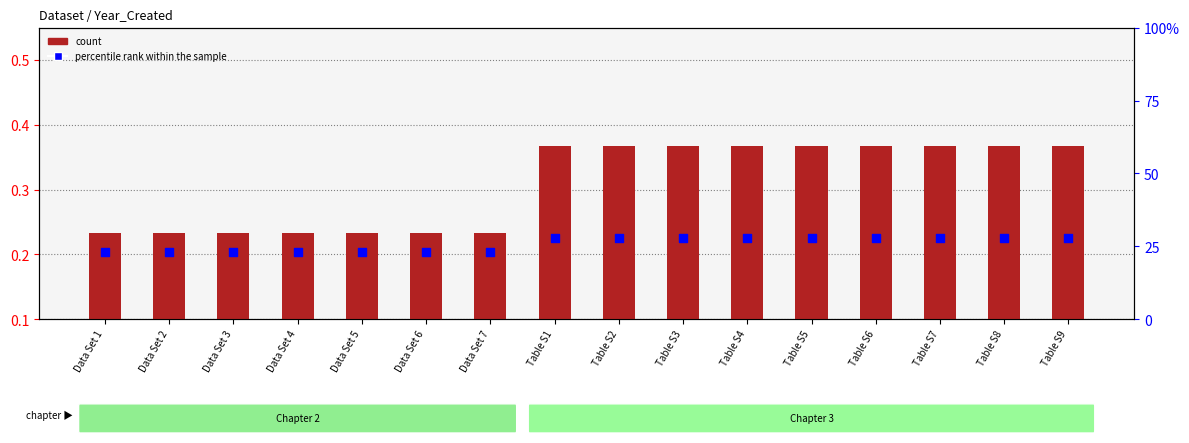

Which series has the largest total across all categories?

count